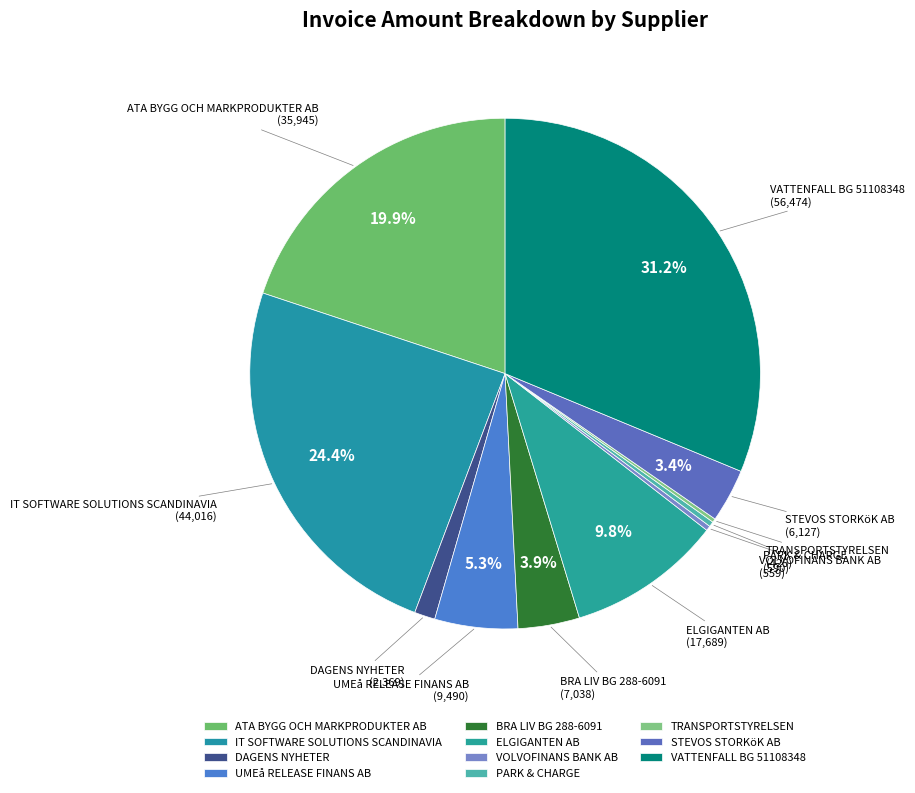

True or false: IT SOFTWARE SOLUTIONS SCANDINAVIA accounts for 24% of the total.

True